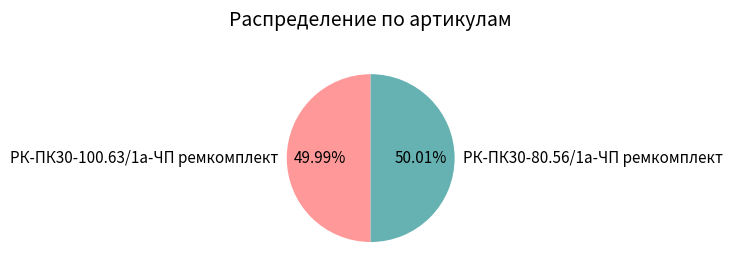

What is the ratio of the value at РК-ПК30-80.56/1а-ЧП ремкомплект to the value at РК-ПК30-100.63/1а-ЧП ремкомплект?

1.0